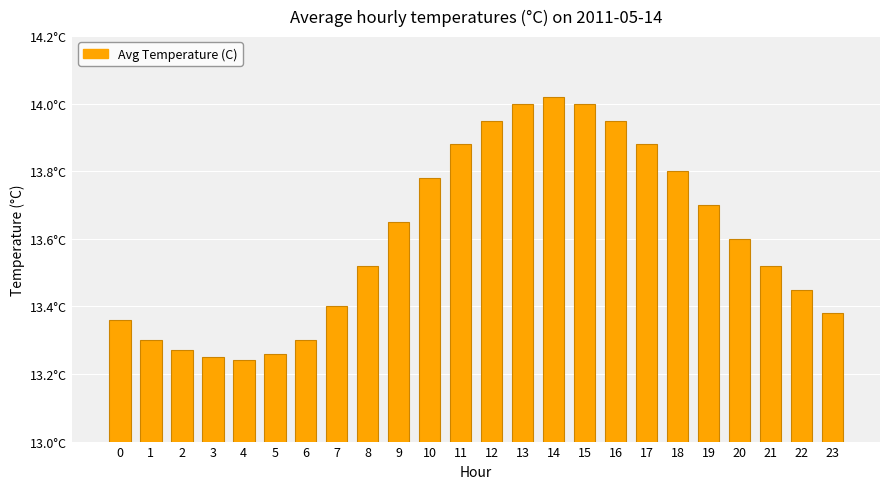

Does the chart contain any negative values?

No